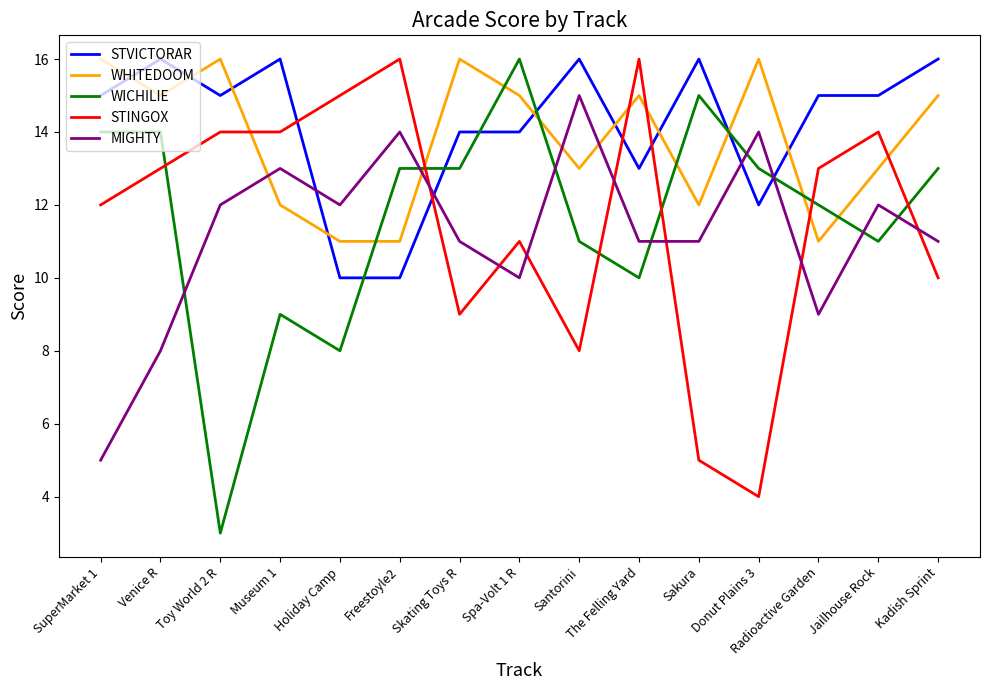

What is the total value across all series at Kadish Sprint?

65